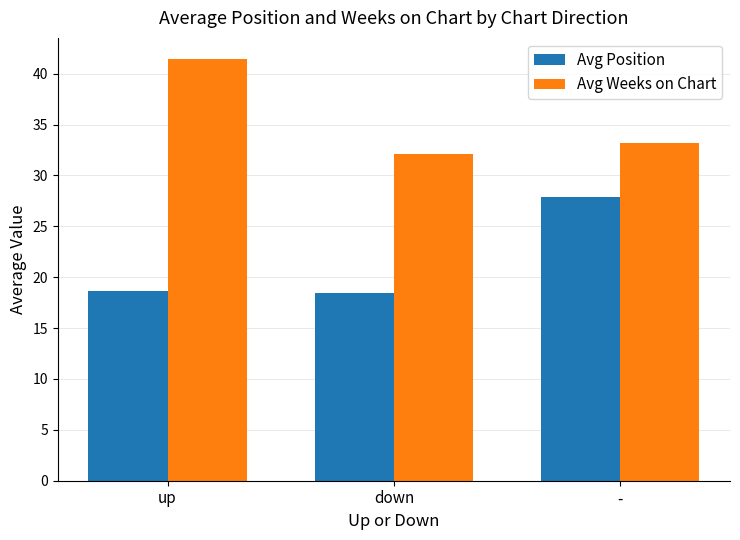

At which category does the chart reach its peak across all series?

up